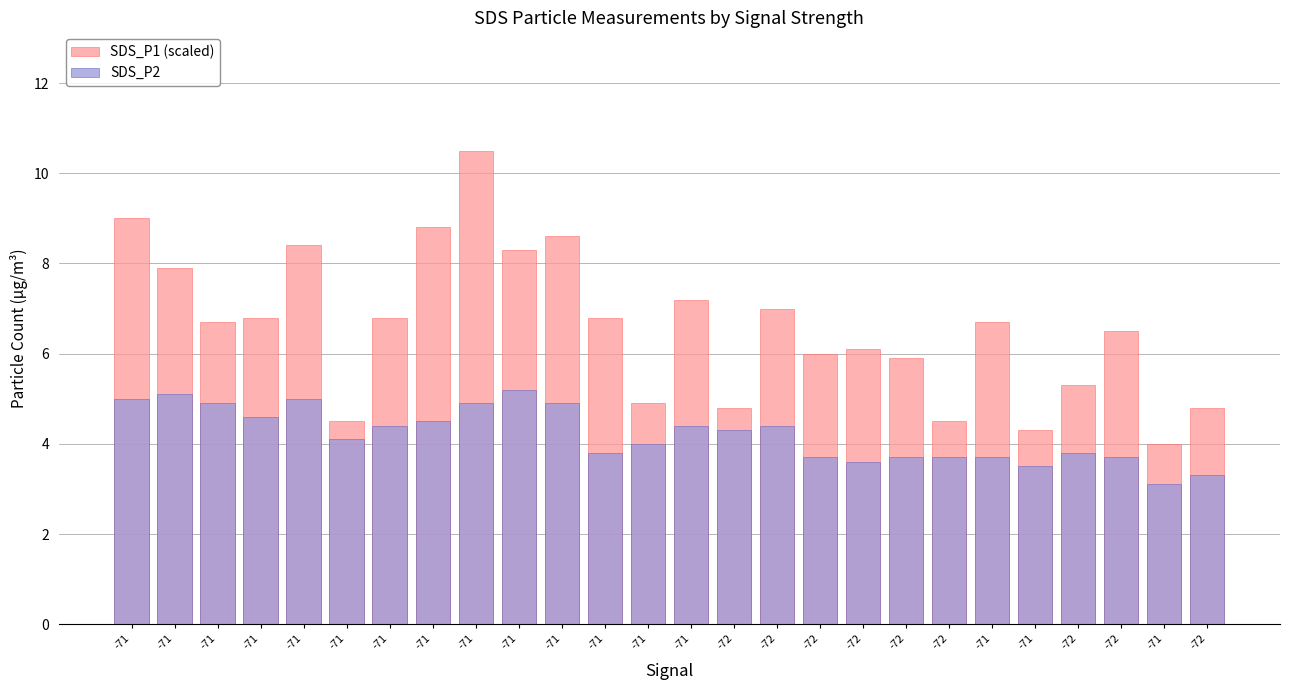

Reading right to left, what are all the values shown in this chart?

SDS_P1 (scaled): -72=4.8	-71=4.0	-72=6.5	-72=5.3	-71=4.3	-71=6.7	-72=4.5	-72=5.9	-72=6.1	-72=6.0	-72=7.0	-72=4.8	-71=7.2	-71=4.9	-71=6.8	-71=8.6	-71=8.3	-71=10.5	-71=8.8	-71=6.8	-71=4.5	-71=8.4	-71=6.8	-71=6.7	-71=7.9	-71=9.0
SDS_P2: -72=3.3	-71=3.1	-72=3.7	-72=3.8	-71=3.5	-71=3.7	-72=3.7	-72=3.7	-72=3.6	-72=3.7	-72=4.4	-72=4.3	-71=4.4	-71=4.0	-71=3.8	-71=4.9	-71=5.2	-71=4.9	-71=4.5	-71=4.4	-71=4.1	-71=5.0	-71=4.6	-71=4.9	-71=5.1	-71=5.0